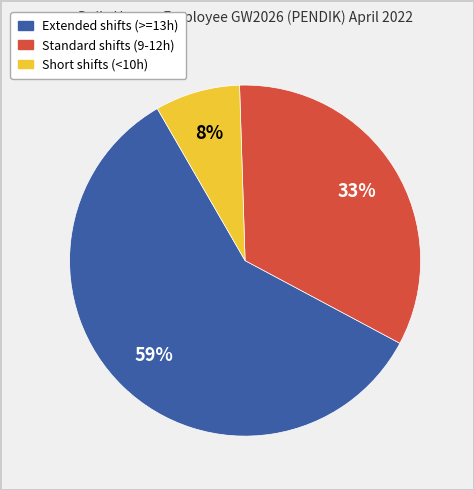

How many slices are in this pie chart?

3